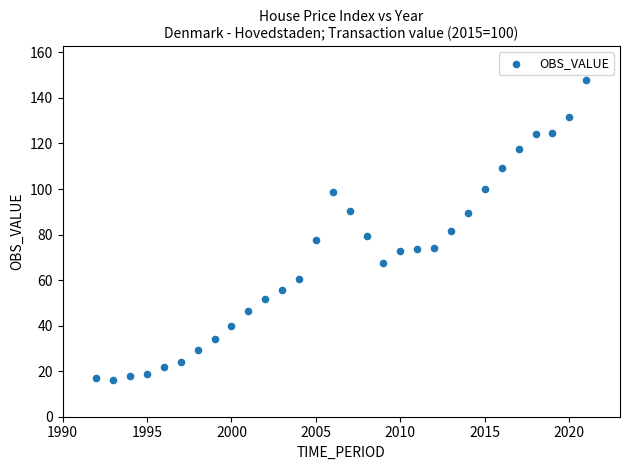

What is the range of Y values (max minus min)?

131.6